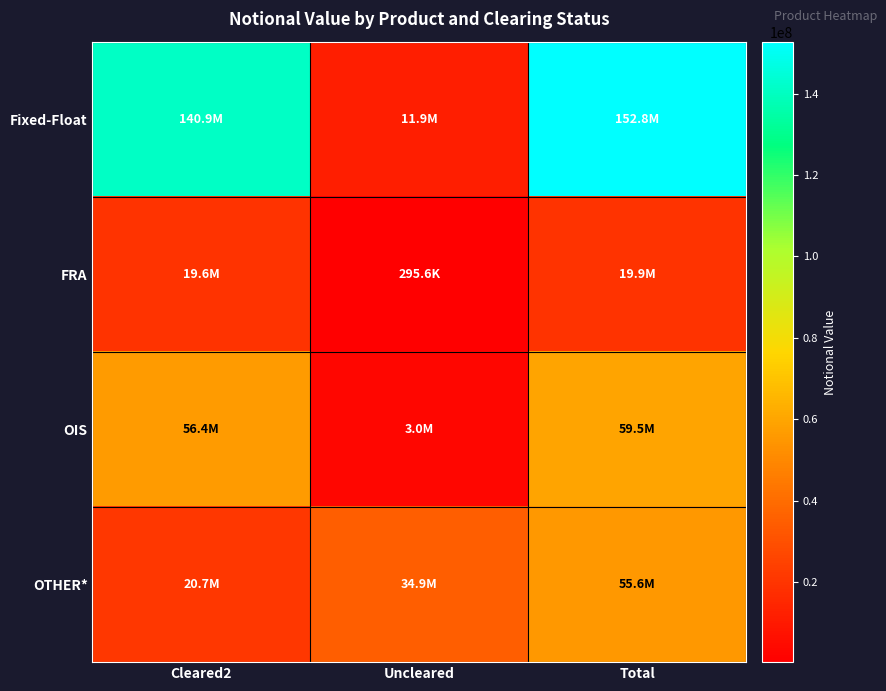

Between Total and Cleared2, which is larger?

Total